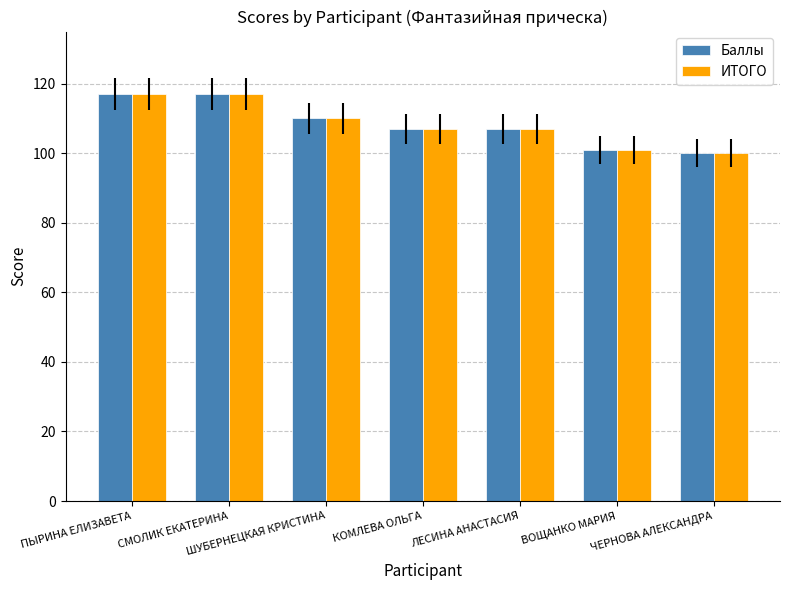

What is the difference between the Баллы values at КОМЛЕВА ОЛЬГА and ПЫРИНА ЕЛИЗАВЕТА?

10